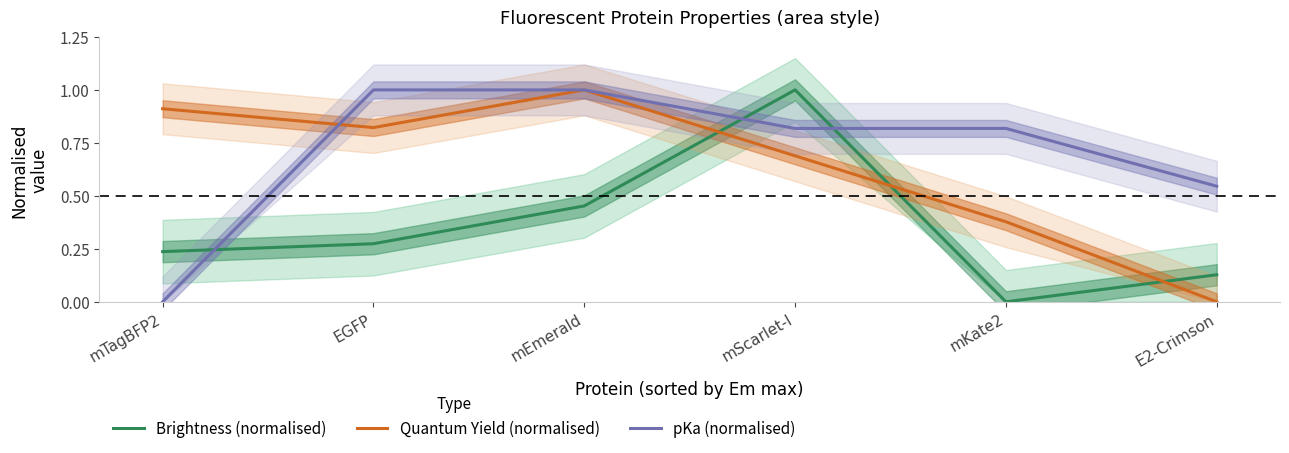

The Brightness (normalised) series shows 0.5 at mEmerald. True or false?

True